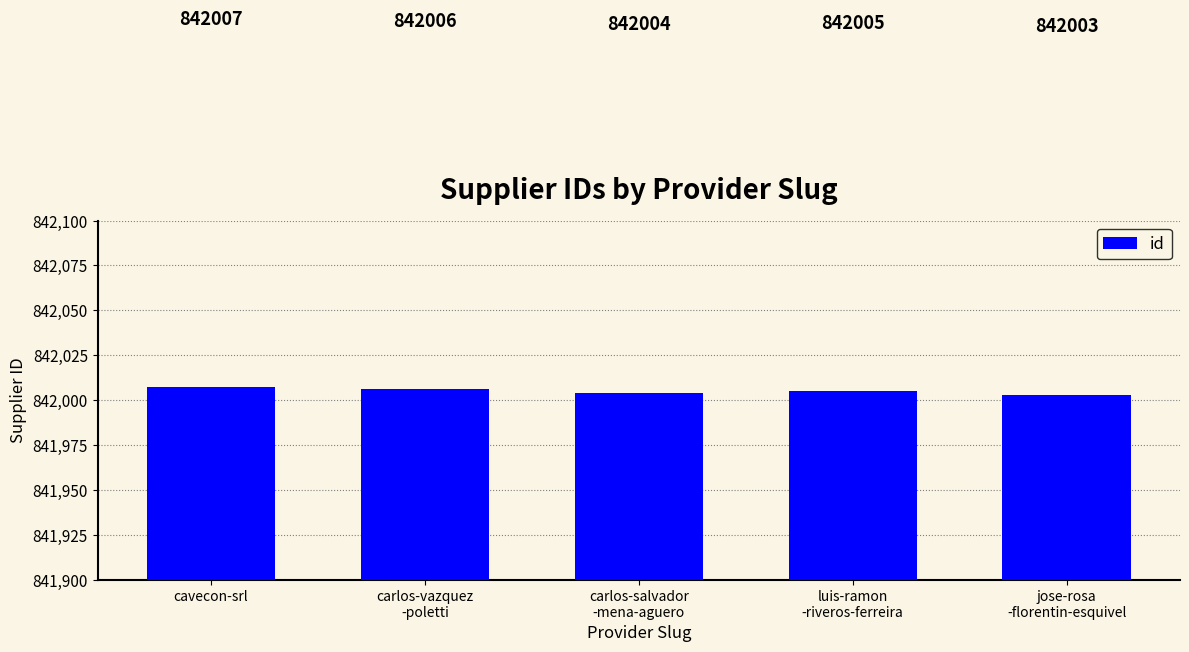

What is the ratio of the value at cavecon-srl to the value at jose-rosa
-florentin-esquivel?

1.0